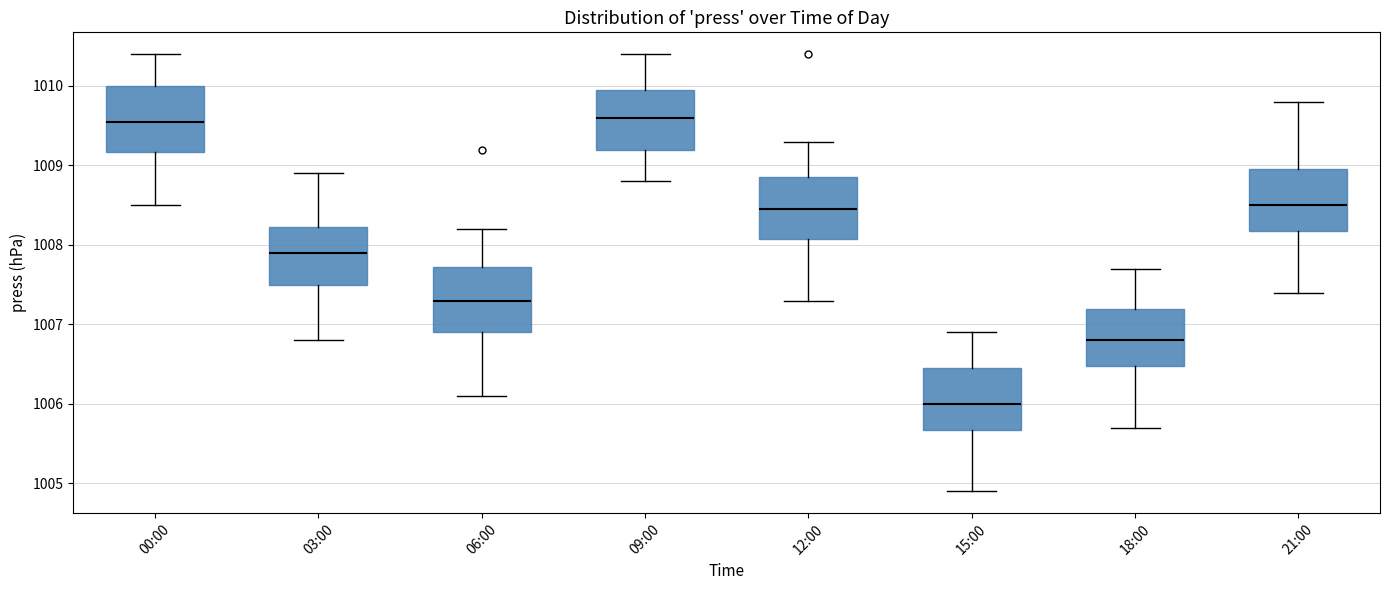

Where is the lower edge of the box for 18:00 on the y-axis? The values are not printed on the chart, so give them approximately, as read against the axis.

1006.5